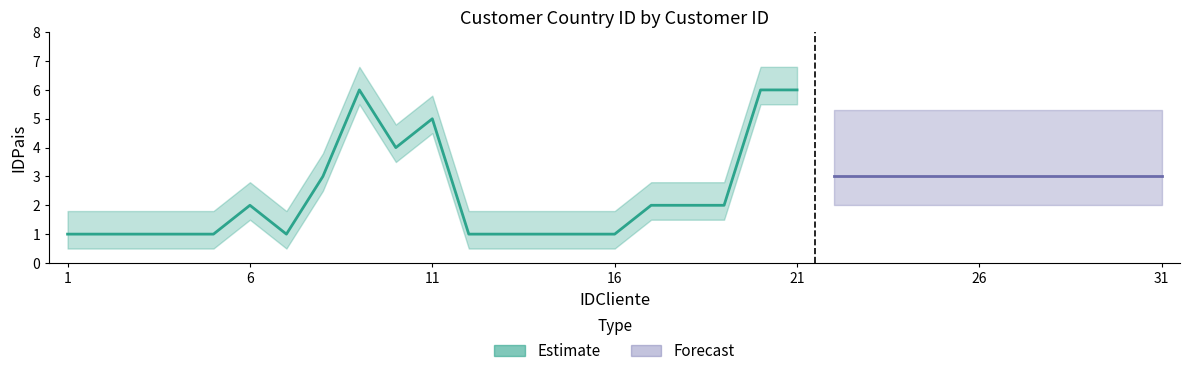

How many data points in IDPais_mid are above 3?

5